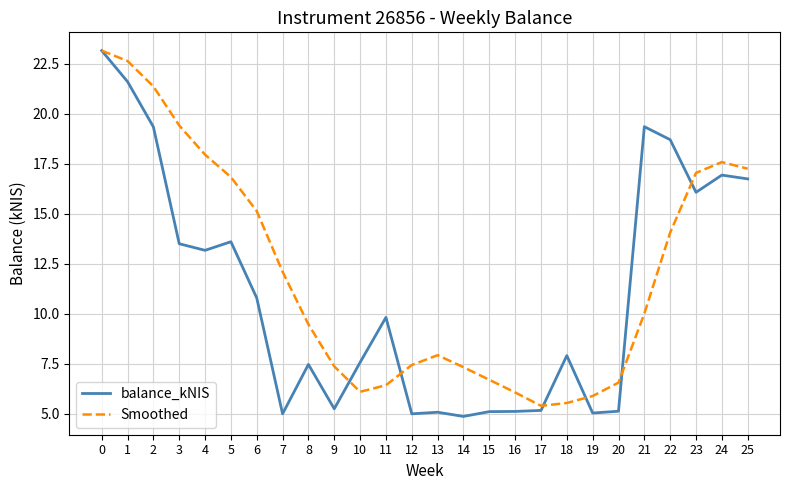

True or false: Smoothed and balance_kNIS cross at least once.

True